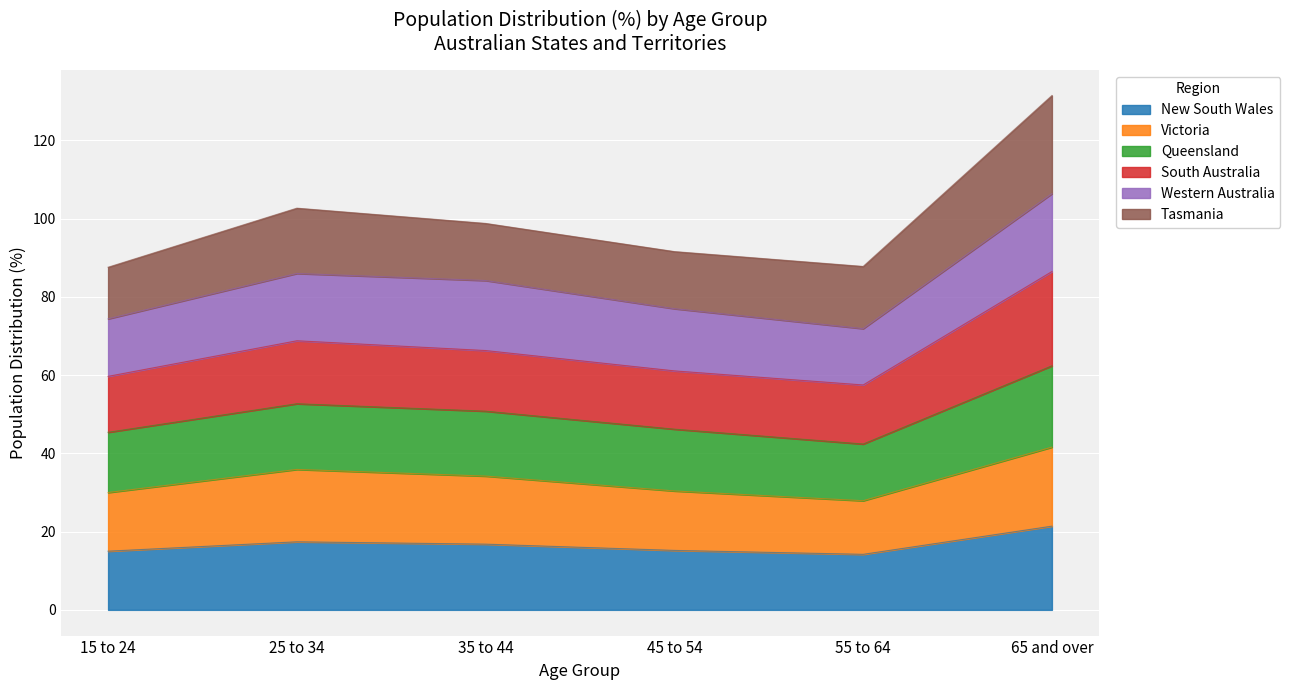

At which category does Queensland reach its first local valley?

55 to 64